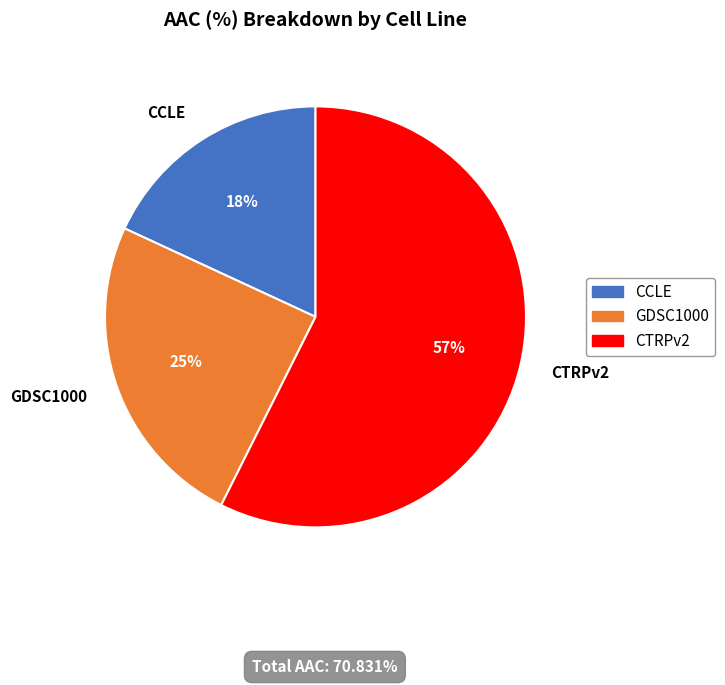

Does CTRPv2 represent more than half of the total?

Yes